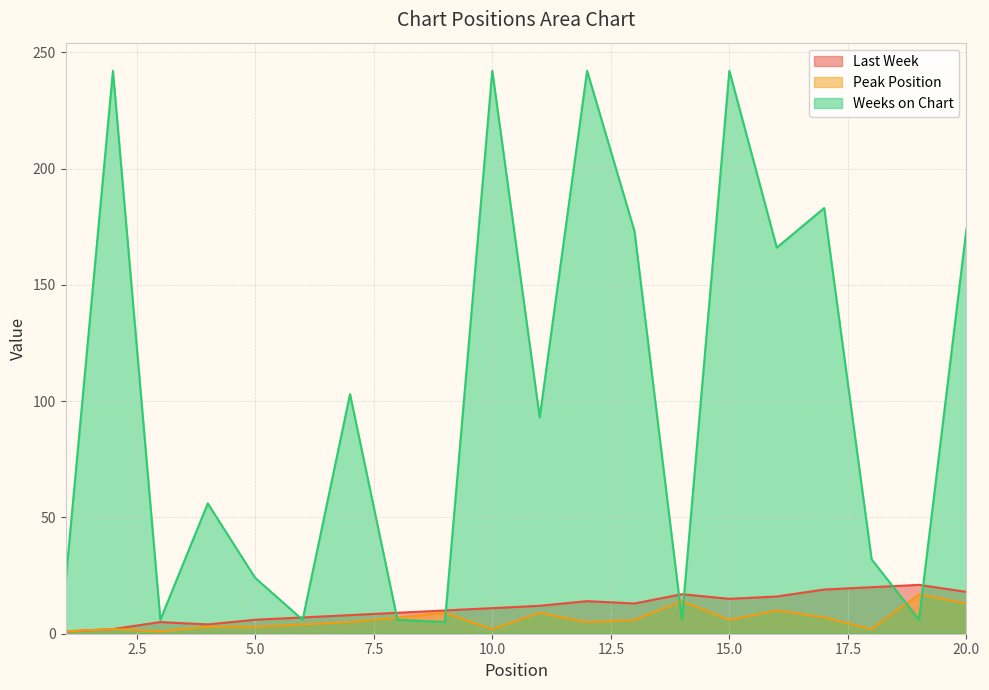

What is the difference between the second highest and minimum values in the Weeks on Chart series?

237